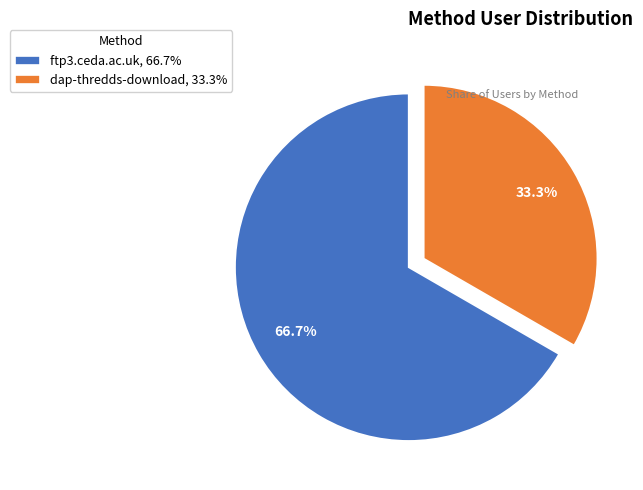

To the nearest percent, what portion does dap-thredds-download represent?

33%